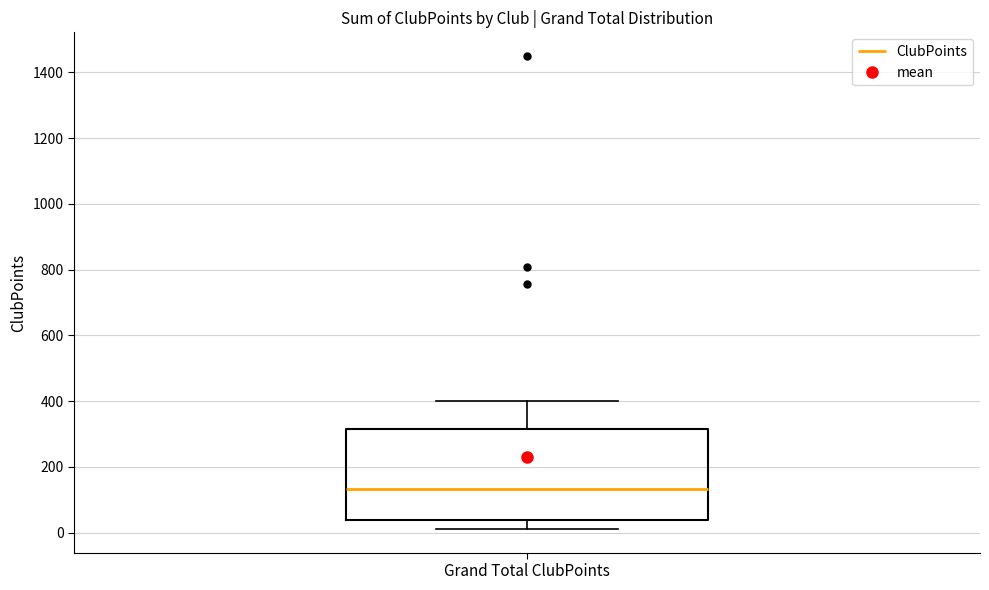

Transcribe this box plot: give where the median line is, the range the box spans, and where the two whiskers end, as read against the y-axis. The values are not printed on the chart, so give them approximately, as read against the axis.

median 140, box 40 to 320, whiskers 20 to 400